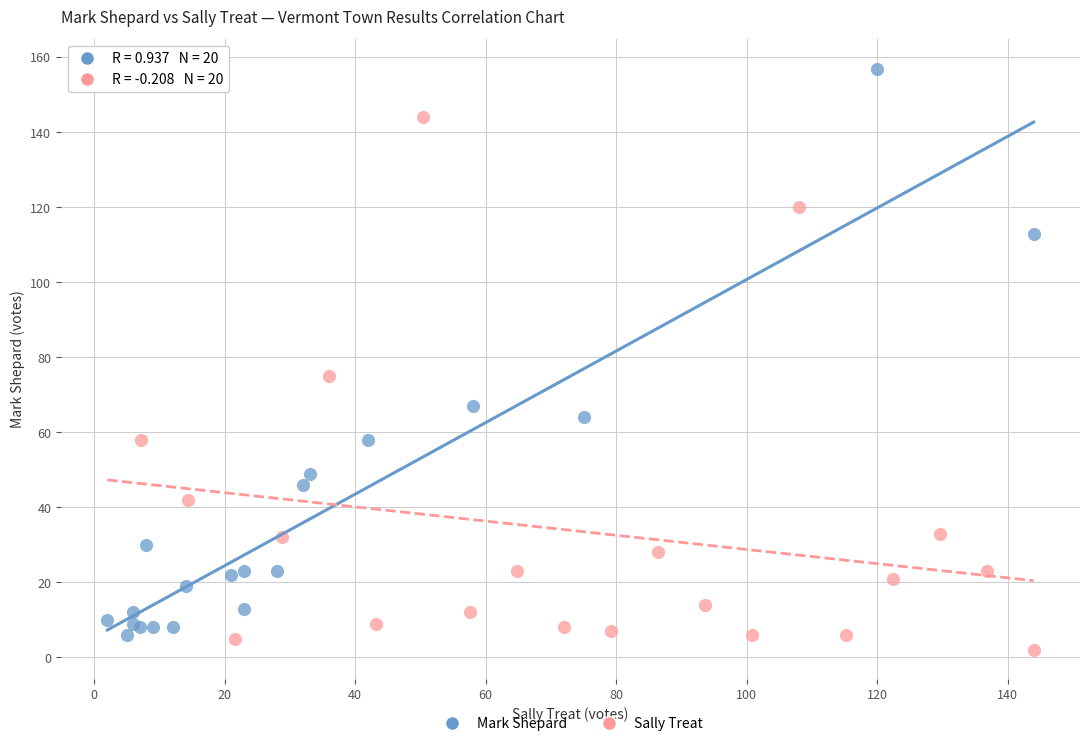

What are all the series names shown in the legend?

Mark Shepard, Sally Treat